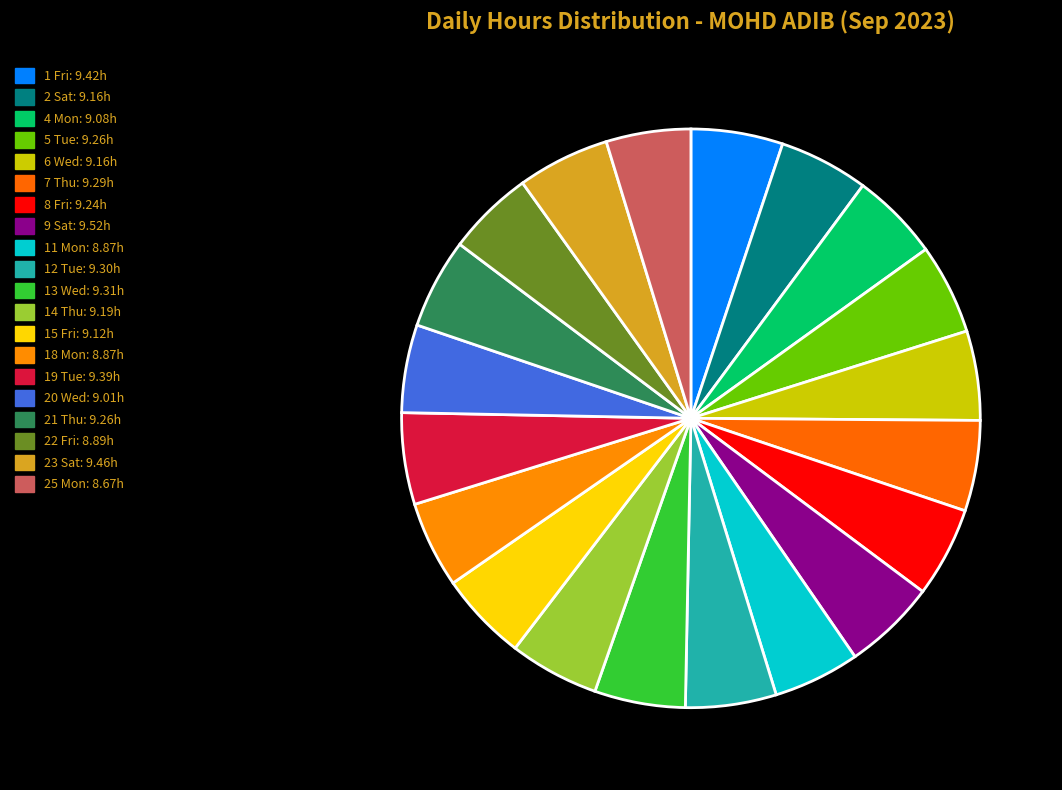

What is the ratio of the value at 25 Mon to the value at 5 Tue?

0.9